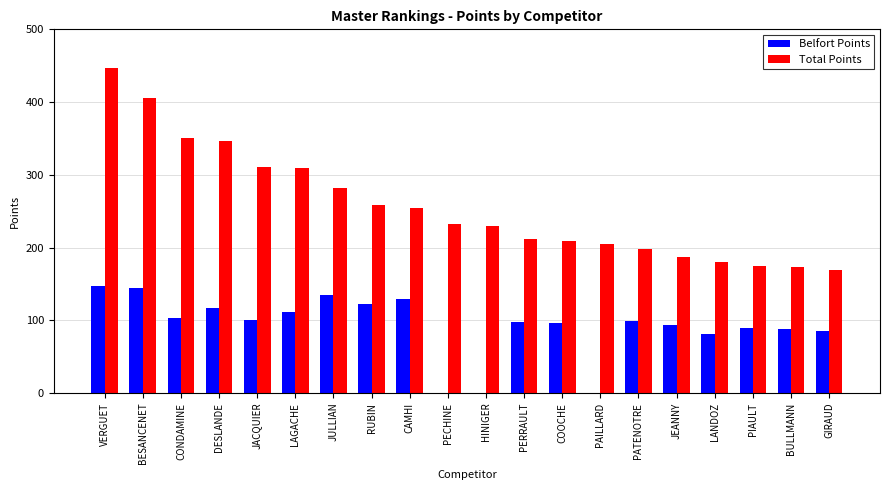

Count the number of categories in the chart.

20